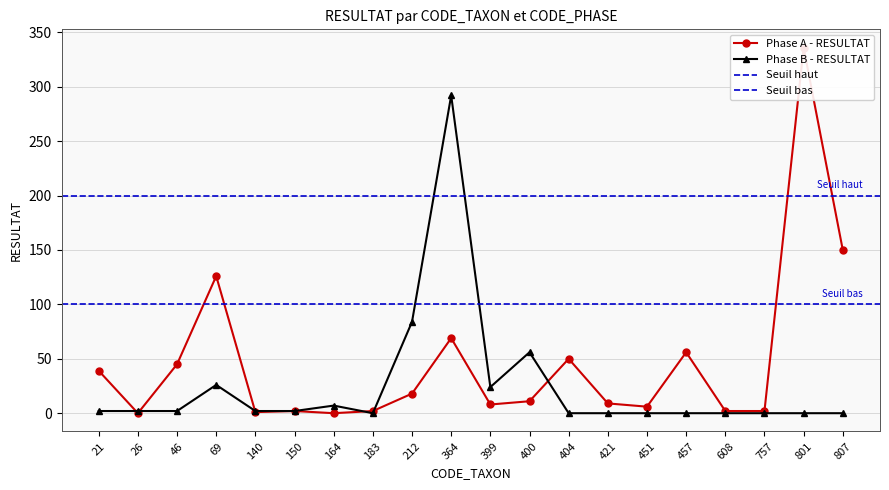

The value of Phase A - RESULTAT at 212 is 11. True or false?

False